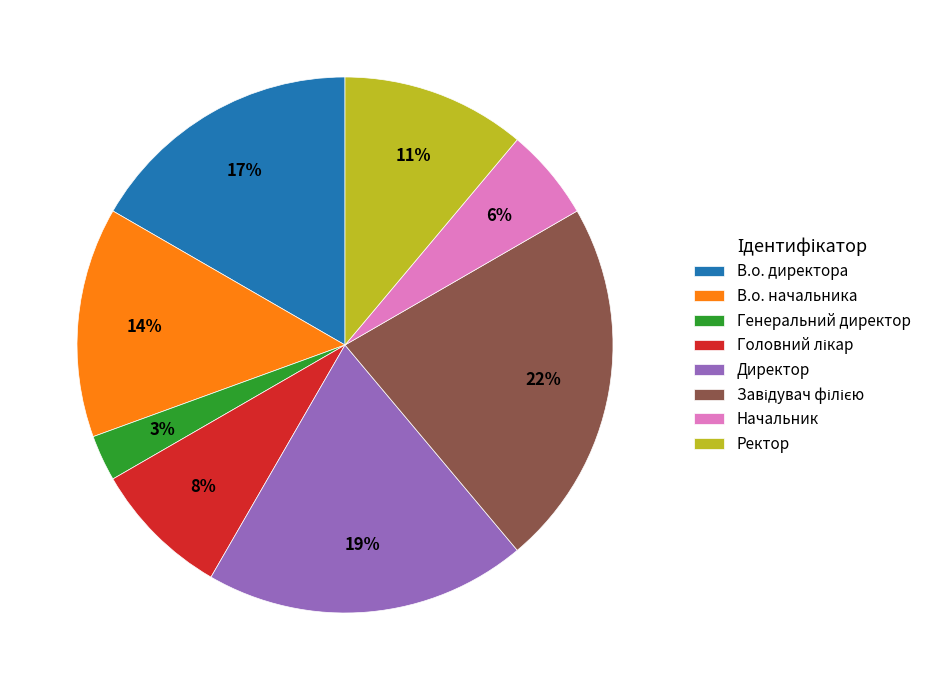

Which slice is the smallest?

Генеральний директор